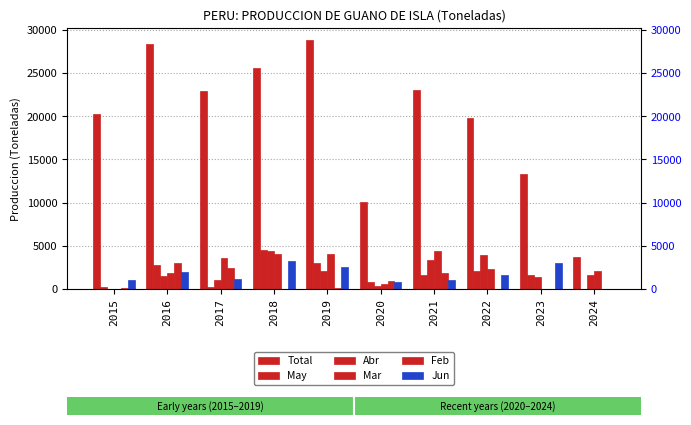

How many series are shown in this chart?

6